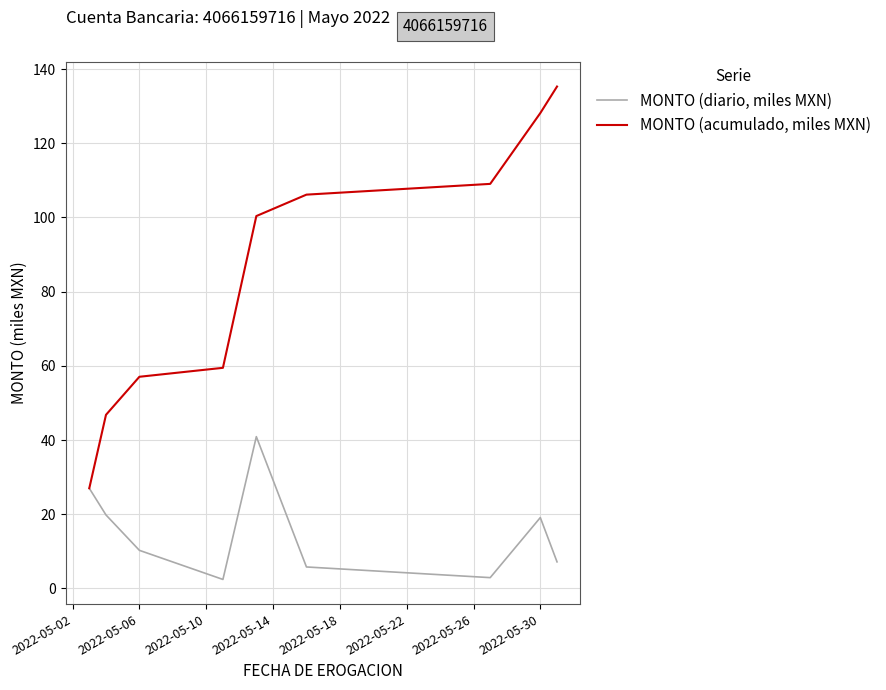

At how many categories does at least one series exceed 74?

5